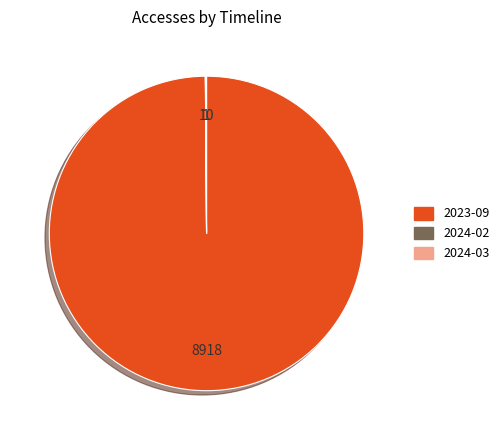

Is there any slice that represents more than half of the pie?

Yes